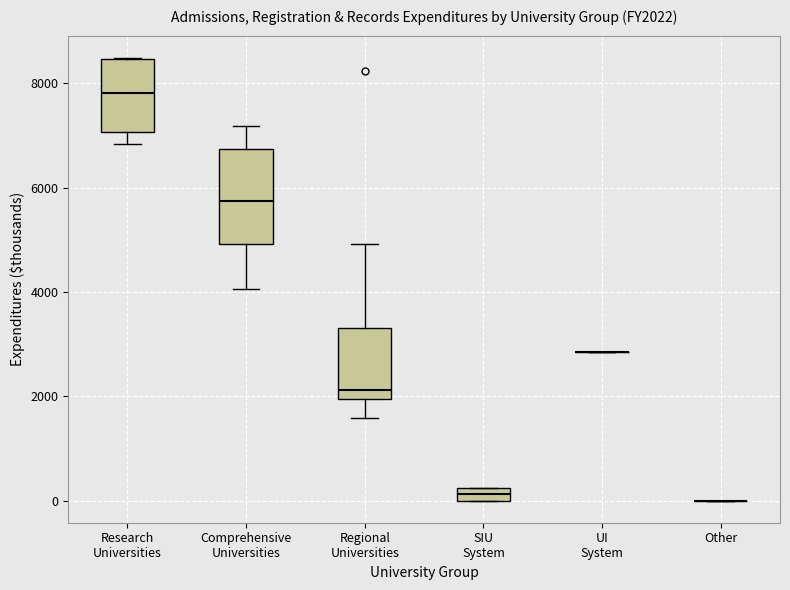

Where is the upper edge of the box for SIU System on the y-axis? The values are not printed on the chart, so give them approximately, as read against the axis.

200